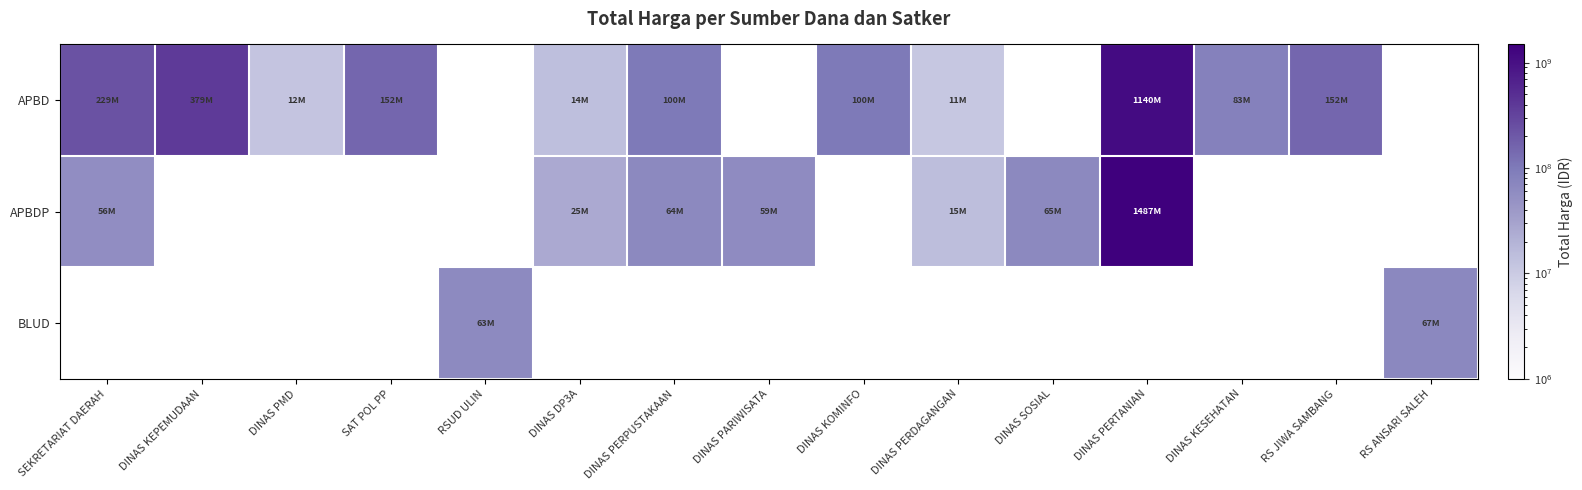

What is the difference between the maximum and minimum values in the APBD series?

1128521780.0